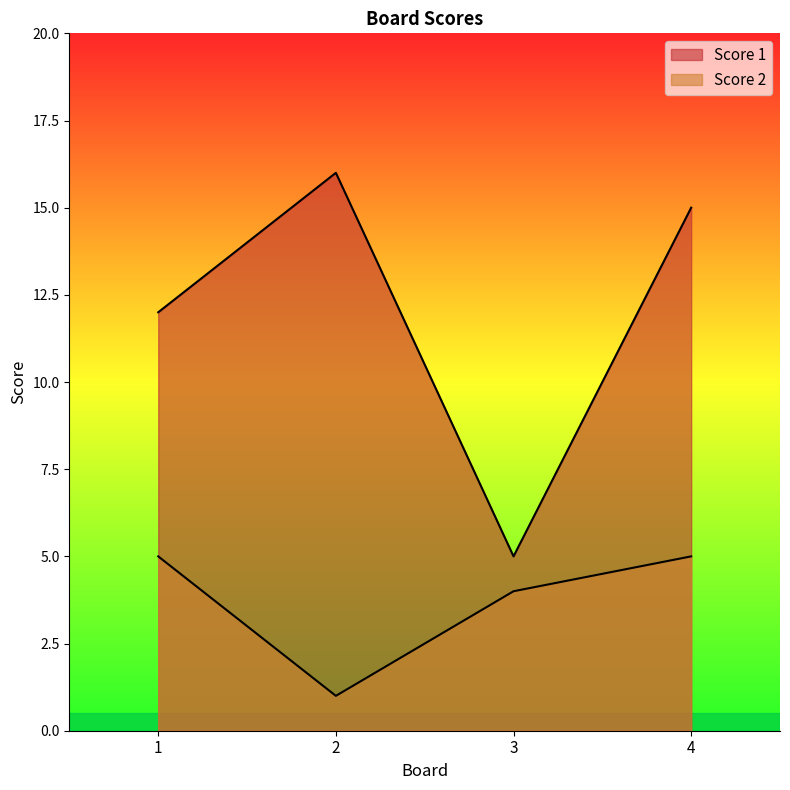

What is the sum of the Score 2 values at 1 and 2?

6